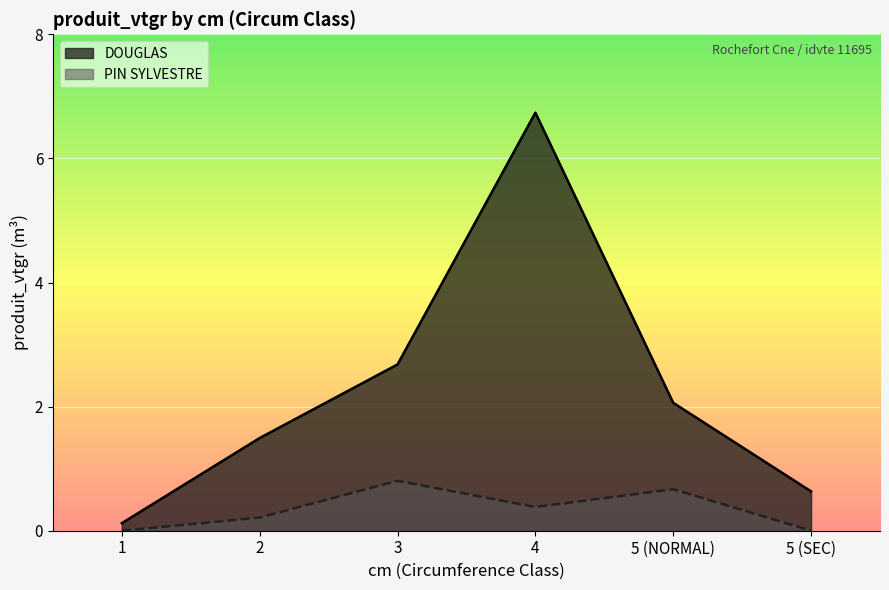

Reading right to left, extract all data points from this chart.

DOUGLAS: 0.6	2.1	6.7	2.7	1.5	0.1
PIN SYLVESTRE: 0.0	0.7	0.4	0.8	0.2	0.0